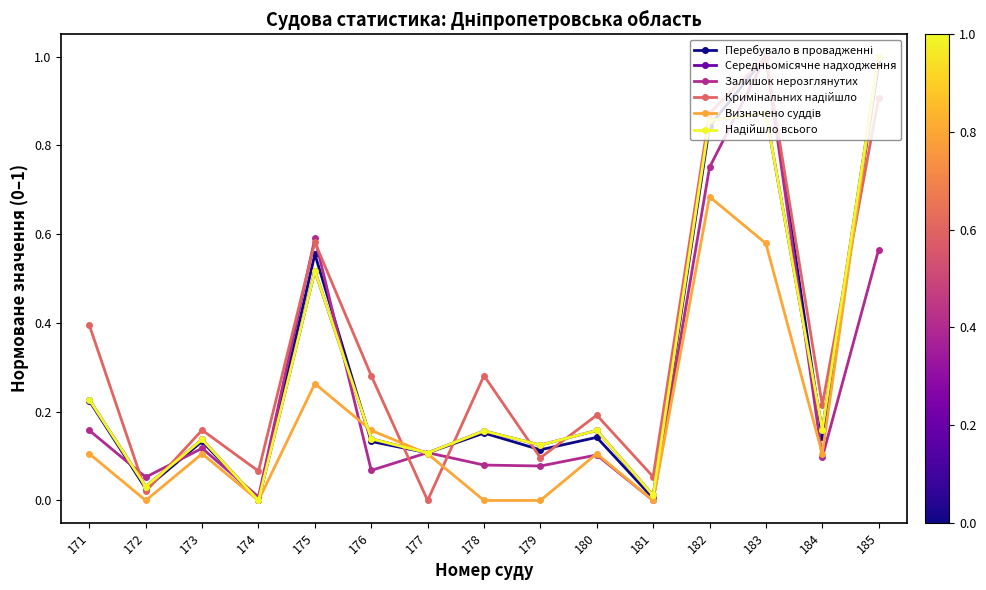

What is the total value across all series at 183?

5.3